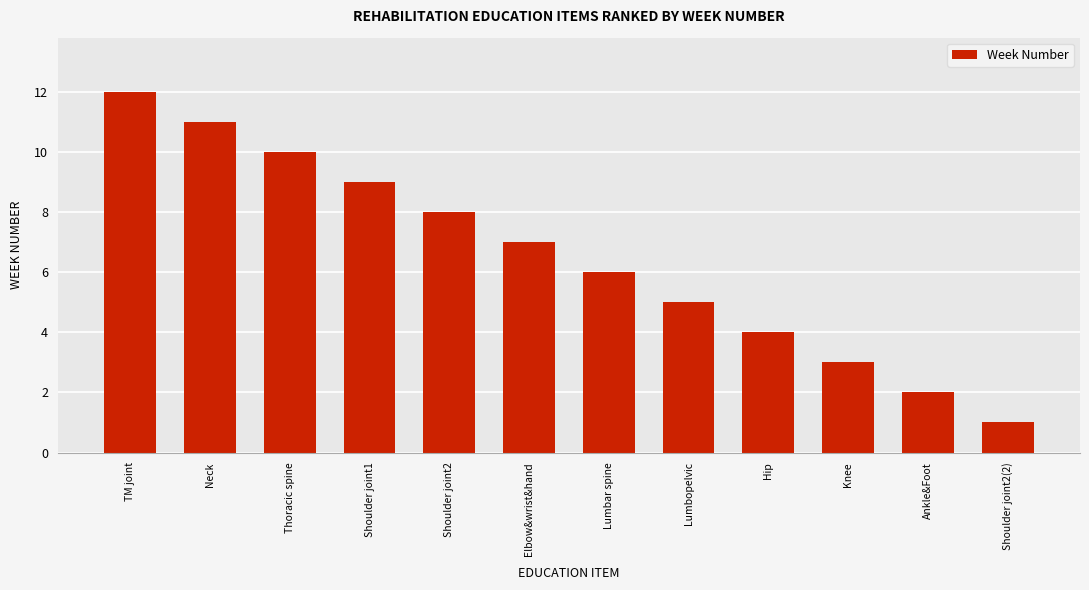

What is the sum of all values?

78